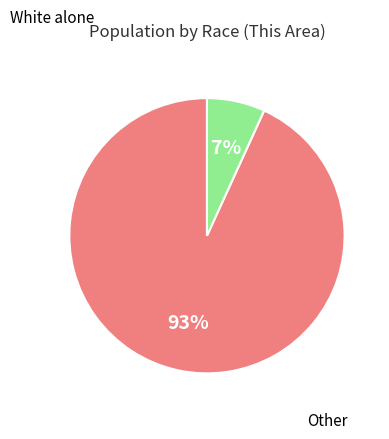

Is there a majority slice in this chart?

Yes